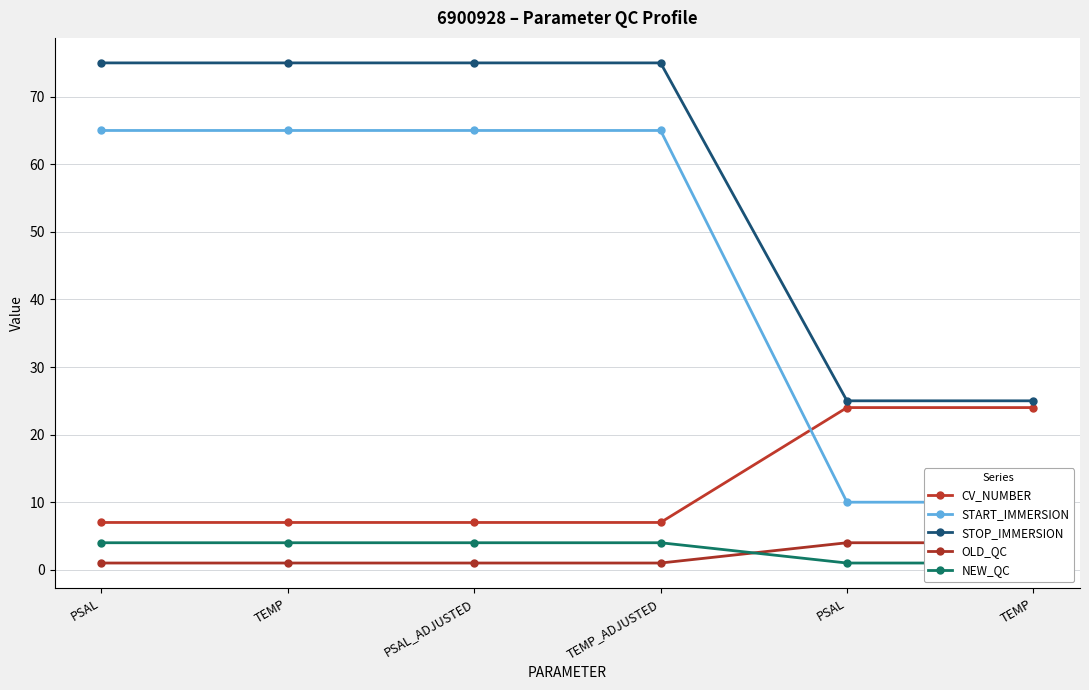

Reading left to right, what are all the values shown in this chart?

CV_NUMBER: PSAL=7	TEMP=7	PSAL_ADJUSTED=7	TEMP_ADJUSTED=7	PSAL=24	TEMP=24
START_IMMERSION: PSAL=65	TEMP=65	PSAL_ADJUSTED=65	TEMP_ADJUSTED=65	PSAL=10	TEMP=10
STOP_IMMERSION: PSAL=75	TEMP=75	PSAL_ADJUSTED=75	TEMP_ADJUSTED=75	PSAL=25	TEMP=25
OLD_QC: PSAL=1	TEMP=1	PSAL_ADJUSTED=1	TEMP_ADJUSTED=1	PSAL=4	TEMP=4
NEW_QC: PSAL=4	TEMP=4	PSAL_ADJUSTED=4	TEMP_ADJUSTED=4	PSAL=1	TEMP=1